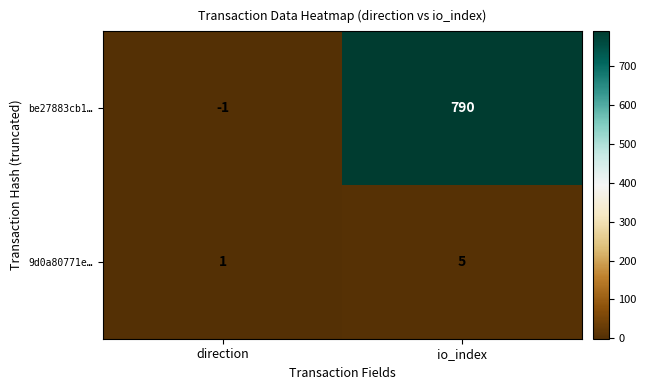

Which series has the largest total across all categories?

be27883cb1…